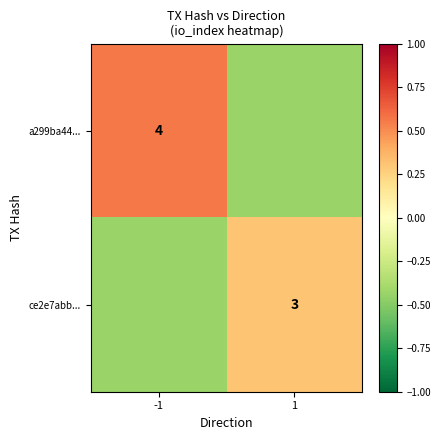

Between -1 and 1, which series saw the biggest shift?

a299ba44...